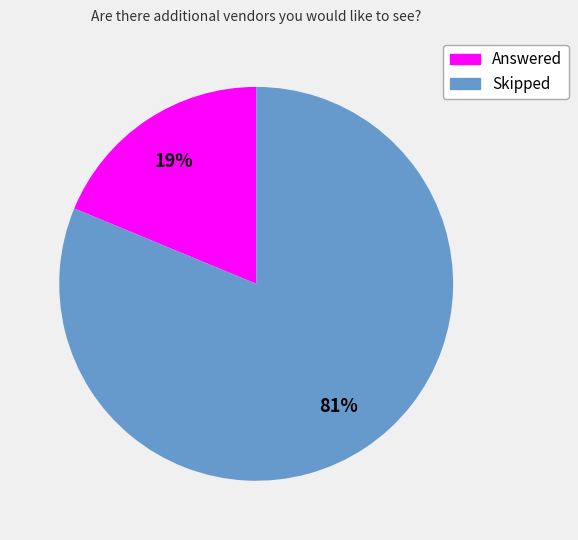

To the nearest percent, what is the combined percentage of Skipped and Answered?

100%